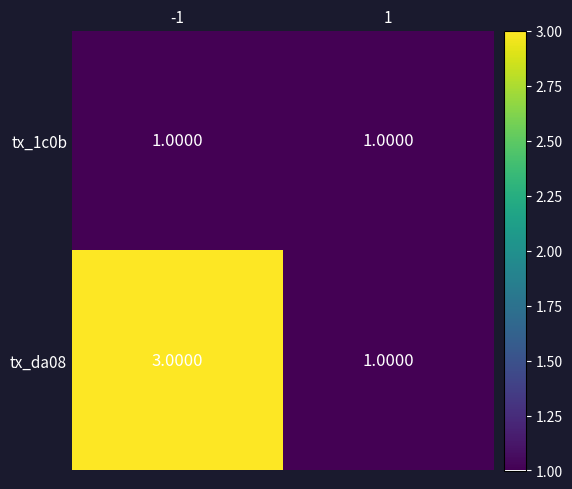

List the series in order of their peak value, lowest first.

tx_1c0b, tx_da08